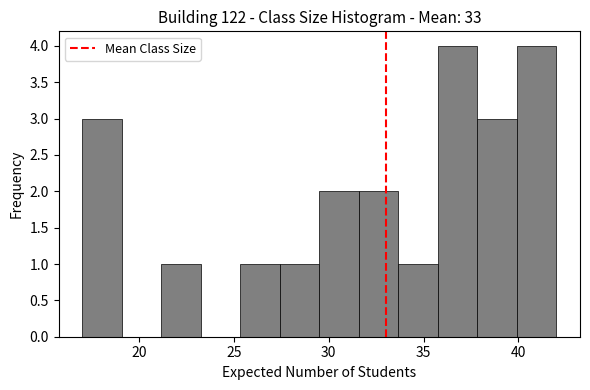

How tall is the bar that spans 21.0 to 23.5 on the x-axis? Neither the bar edges nor the heights are printed on the chart, so give them approximately, as read against the axes.

1